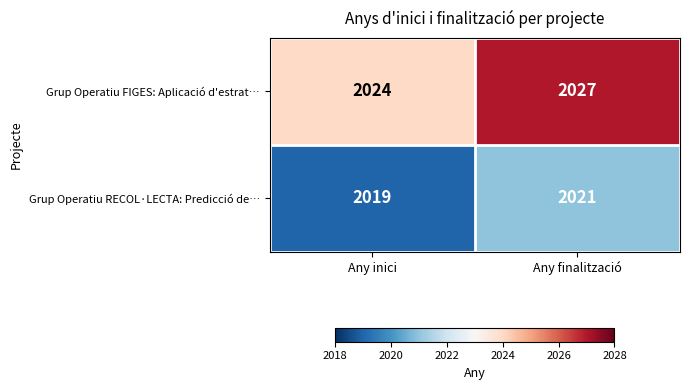

At which category does the chart reach its minimum across all series?

Any inici